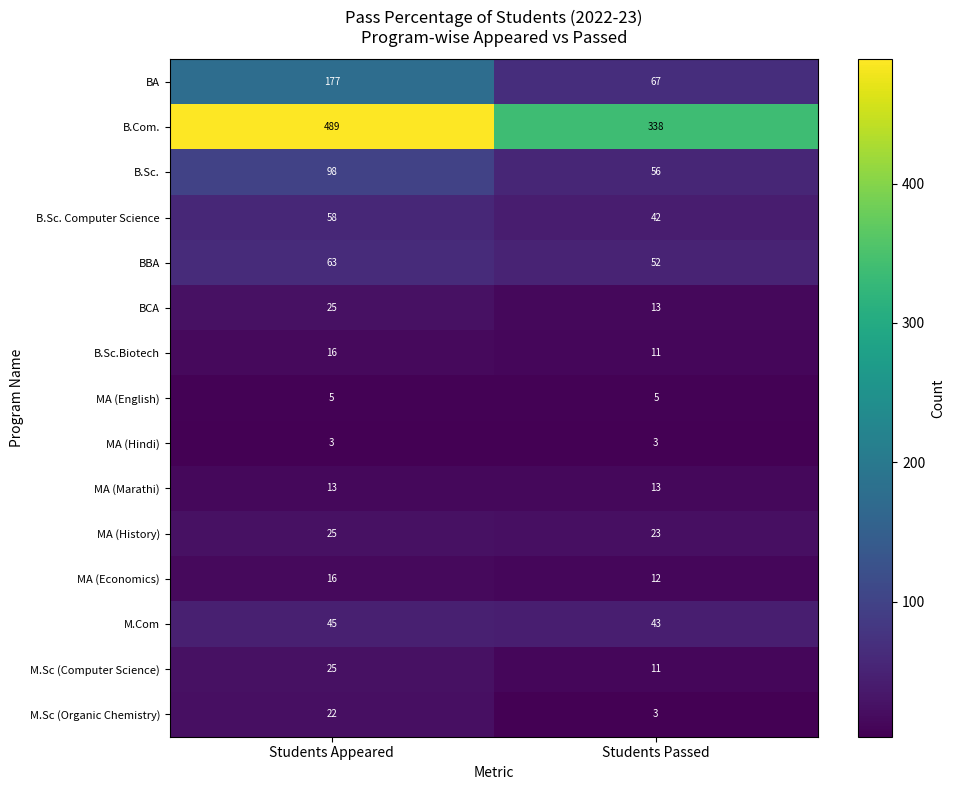

What is the sum of the B.Sc. Computer Science values at Students Passed and Students Appeared?

100